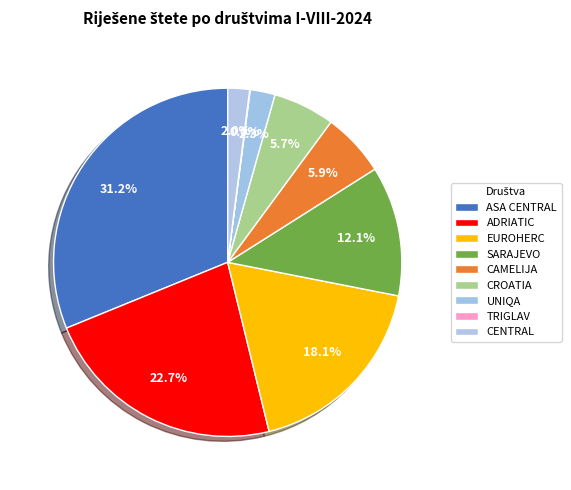

Rank the categories by value from lowest to highest.

TRIGLAV, CENTRAL, UNIQA, CROATIA, CAMELIJA, SARAJEVO, EUROHERC, ADRIATIC, ASA CENTRAL